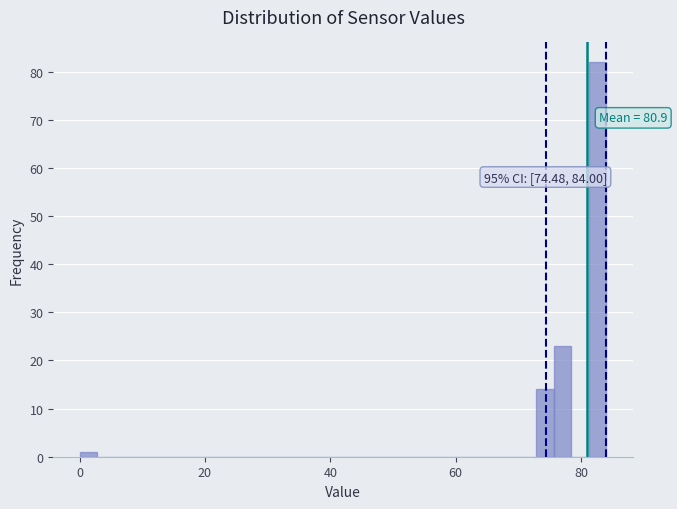

Around what value on the x-axis is the tallest bar? Give the approximate position of its centre, as read against the axis.

82